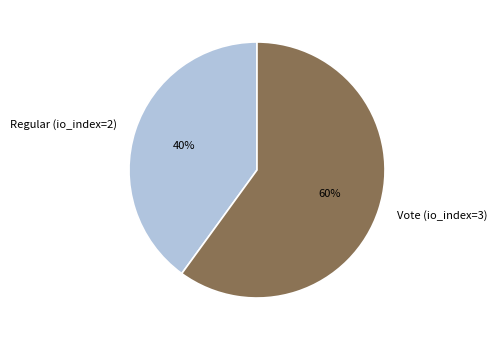

Rank the categories by value from lowest to highest.

Regular (io_index=2), Vote (io_index=3)